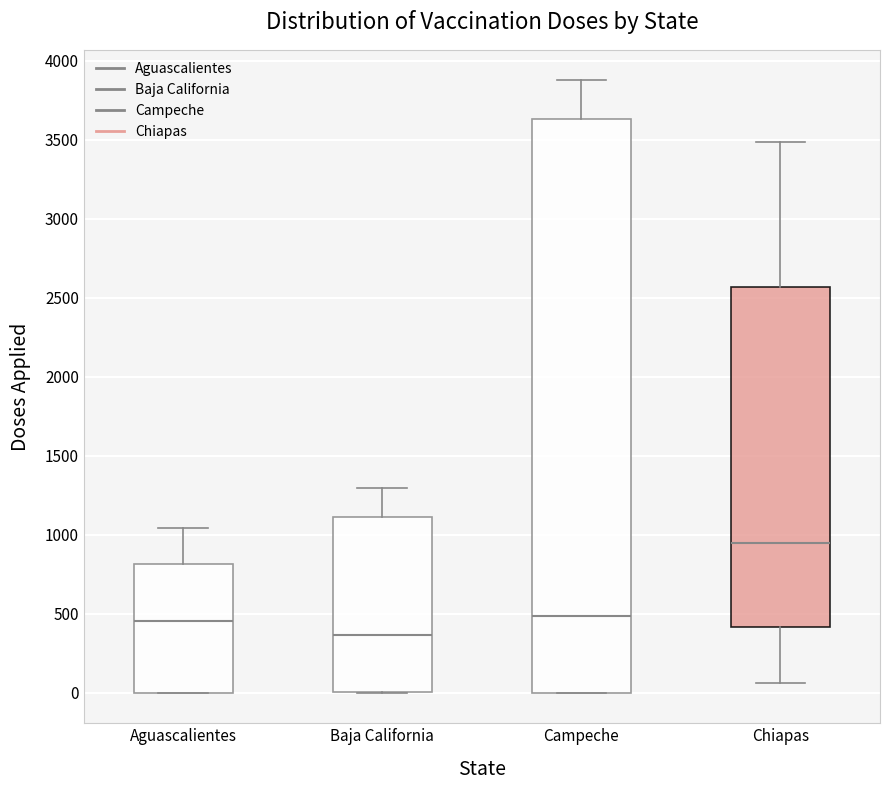

Reading left to right, transcribe this box plot: for each box, give where its median line is, the range the box spans, and where its two whiskers end, as read against the y-axis. The values are not printed on the chart, so give them approximately, as read against the axis.

Aguascalientes: median 450, box 0 to 800, whiskers 0 to 1050
Baja California: median 350, box 0 to 1100, whiskers 0 to 1300
Campeche: median 500, box 0 to 3650, whiskers 0 to 3850
Chiapas: median 950, box 400 to 2550, whiskers 50 to 3500